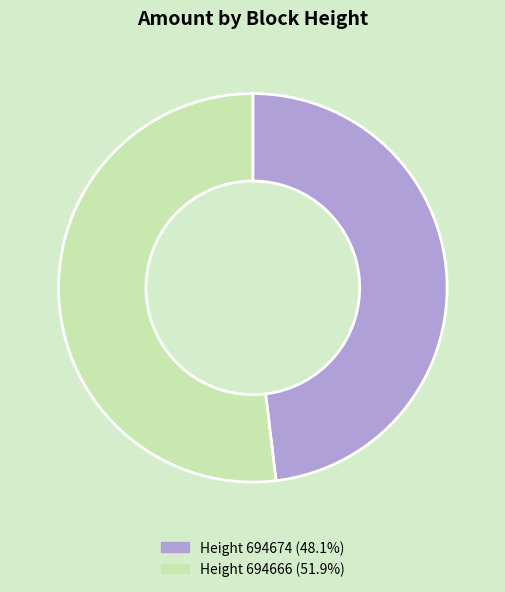

Does any single category account for the majority?

Yes